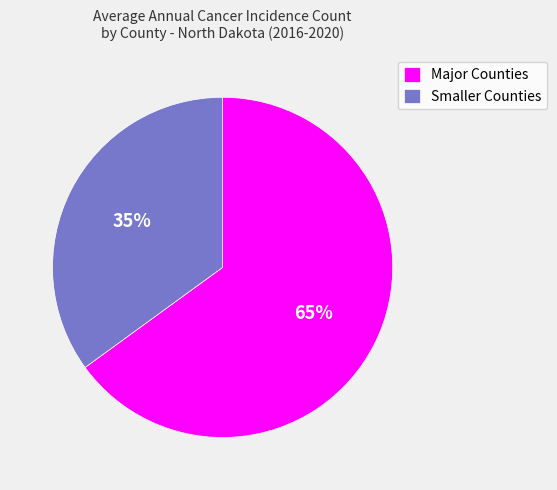

Which category has the smallest portion of the pie?

Smaller Counties